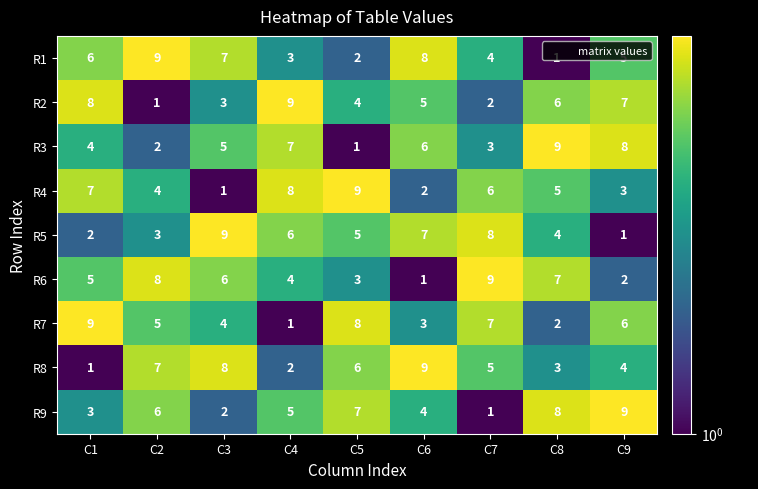

Between C1 and C9, which series saw the biggest shift?

R9